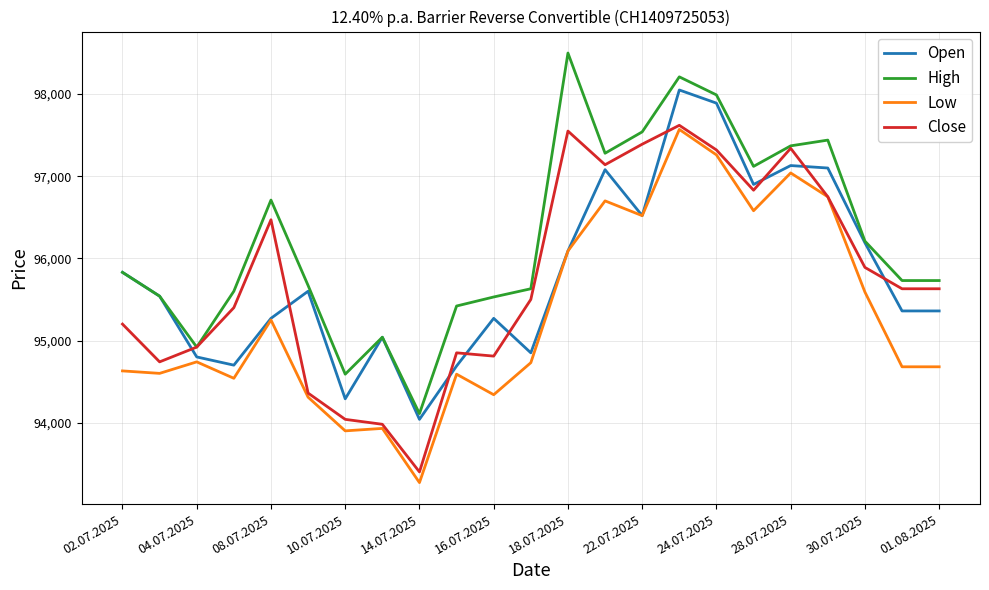

What is the smallest value displayed?

93270